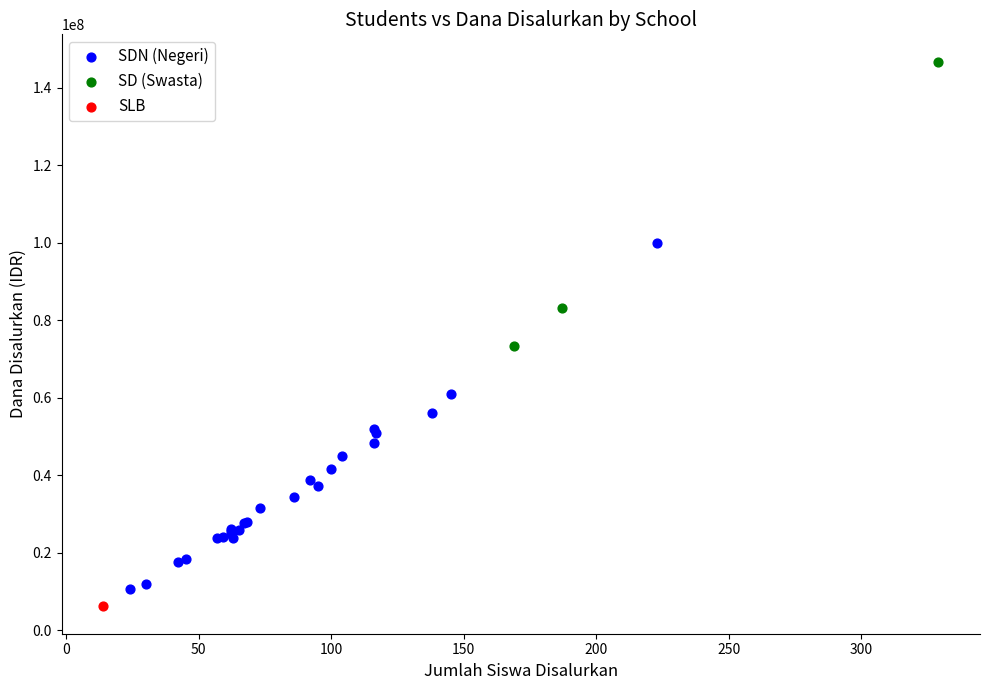

Which series reaches the maximum Y coordinate?

SD (Swasta)